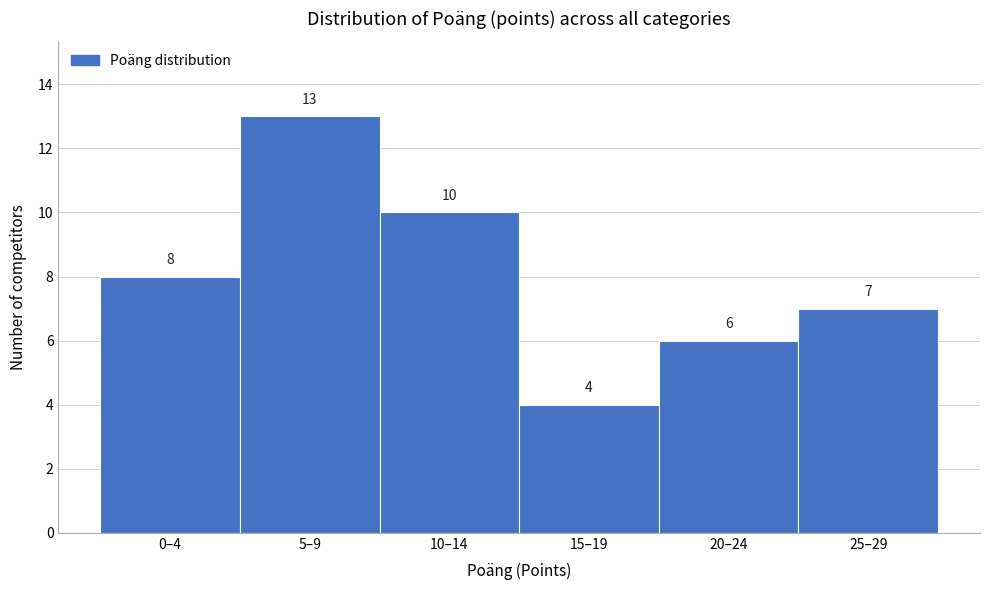

Reading left to right, what are all the values shown in this chart?

0–4=8	5–9=13	10–14=10	15–19=4	20–24=6	25–29=7